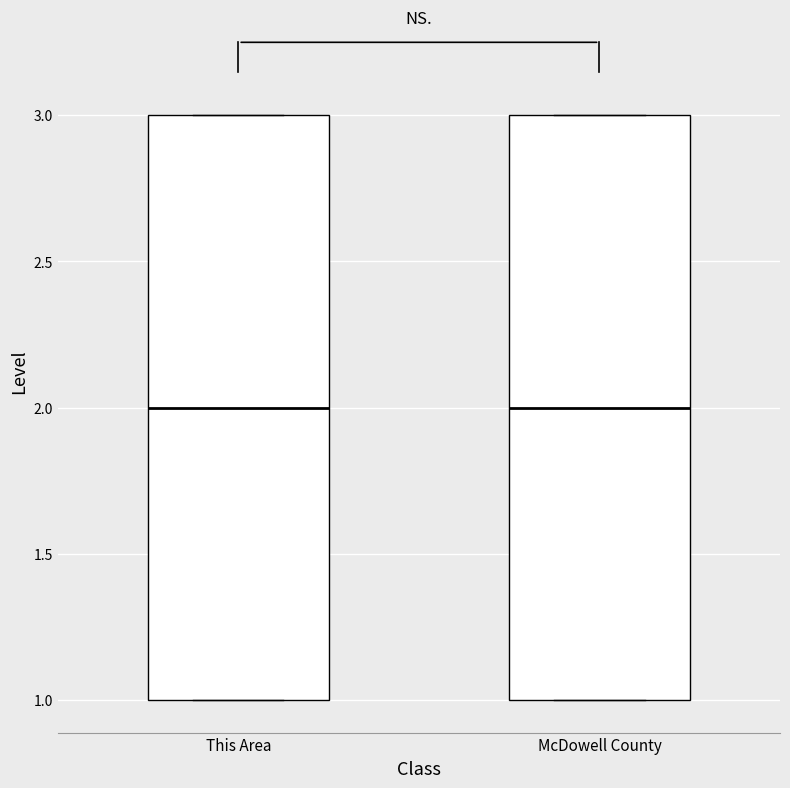

Where does the median line of the box for McDowell County sit on the y-axis? The values are not printed on the chart, so give them approximately, as read against the axis.

2